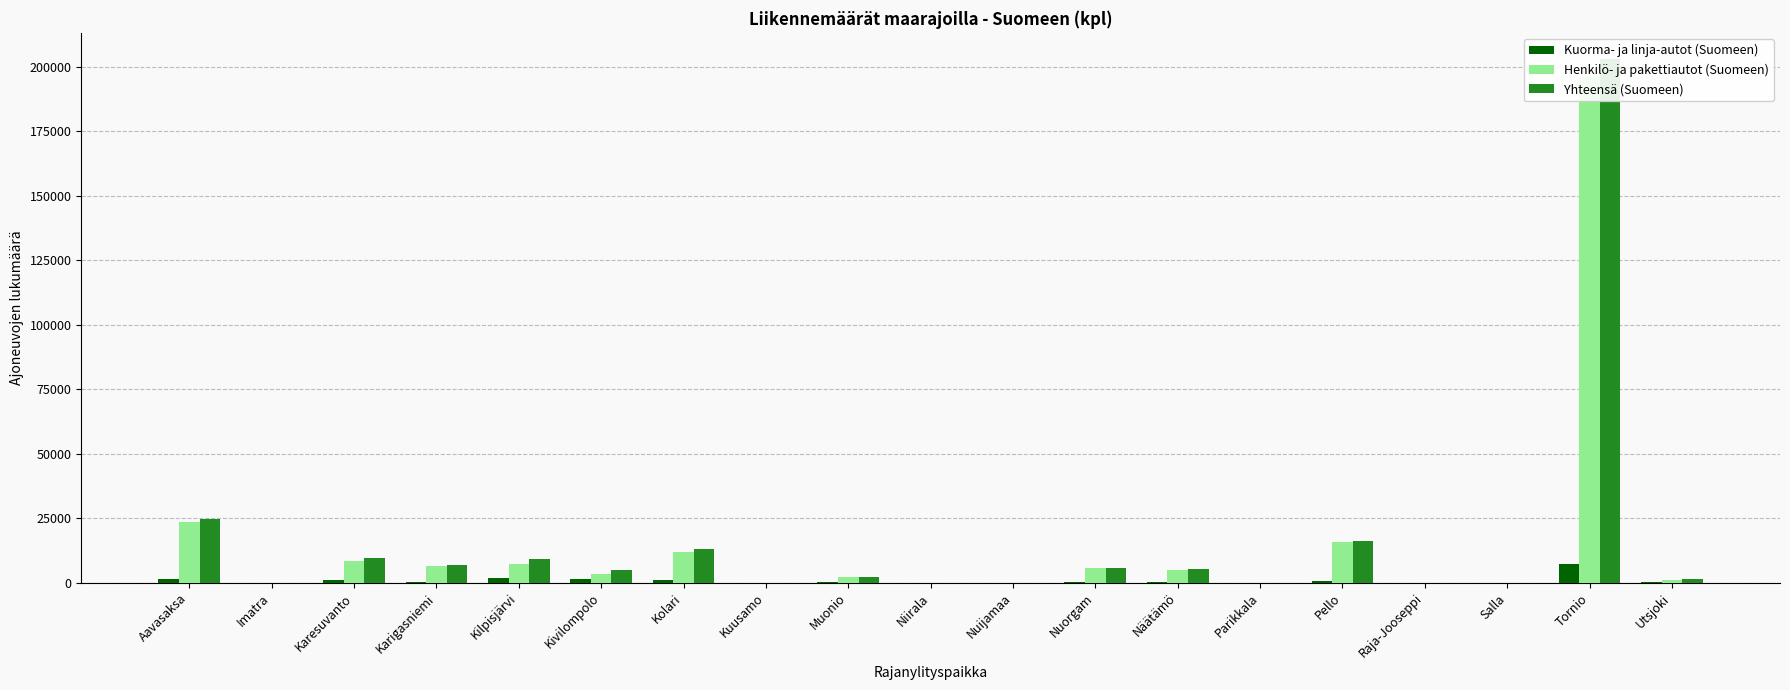

Reading left to right, transcribe all the data shown in this chart.

Kuorma- ja linja-autot (Suomeen): 1359	0	1194	331	1615	1470	912	0	71	0	0	130	405	0	469	0	0	7152	182
Henkilö- ja pakettiautot (Suomeen): 23452	0	8204	6452	7369	3370	11970	0	2039	0	0	5647	4835	0	15606	0	0	195797	1162
Yhteensä (Suomeen): 24811	0	9398	6783	8984	4840	12882	0	2110	0	0	5777	5240	0	16075	0	0	202949	1344